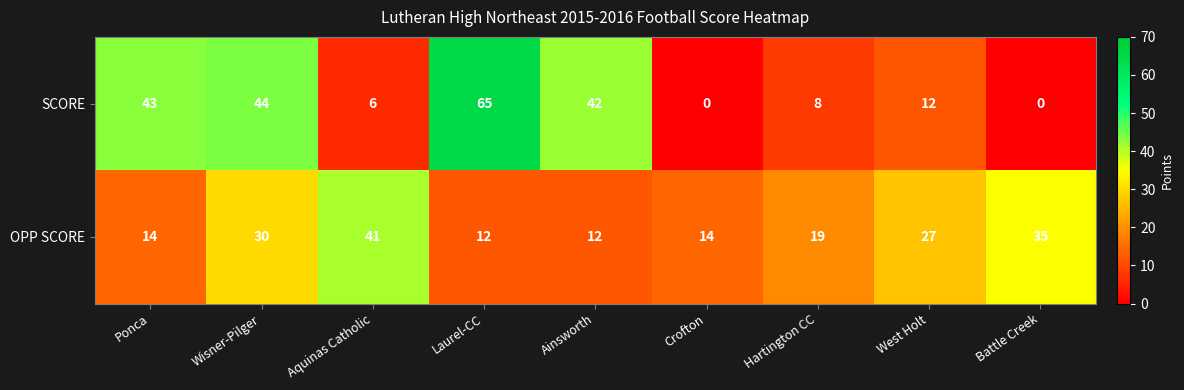

Which series has the largest total across all categories?

SCORE